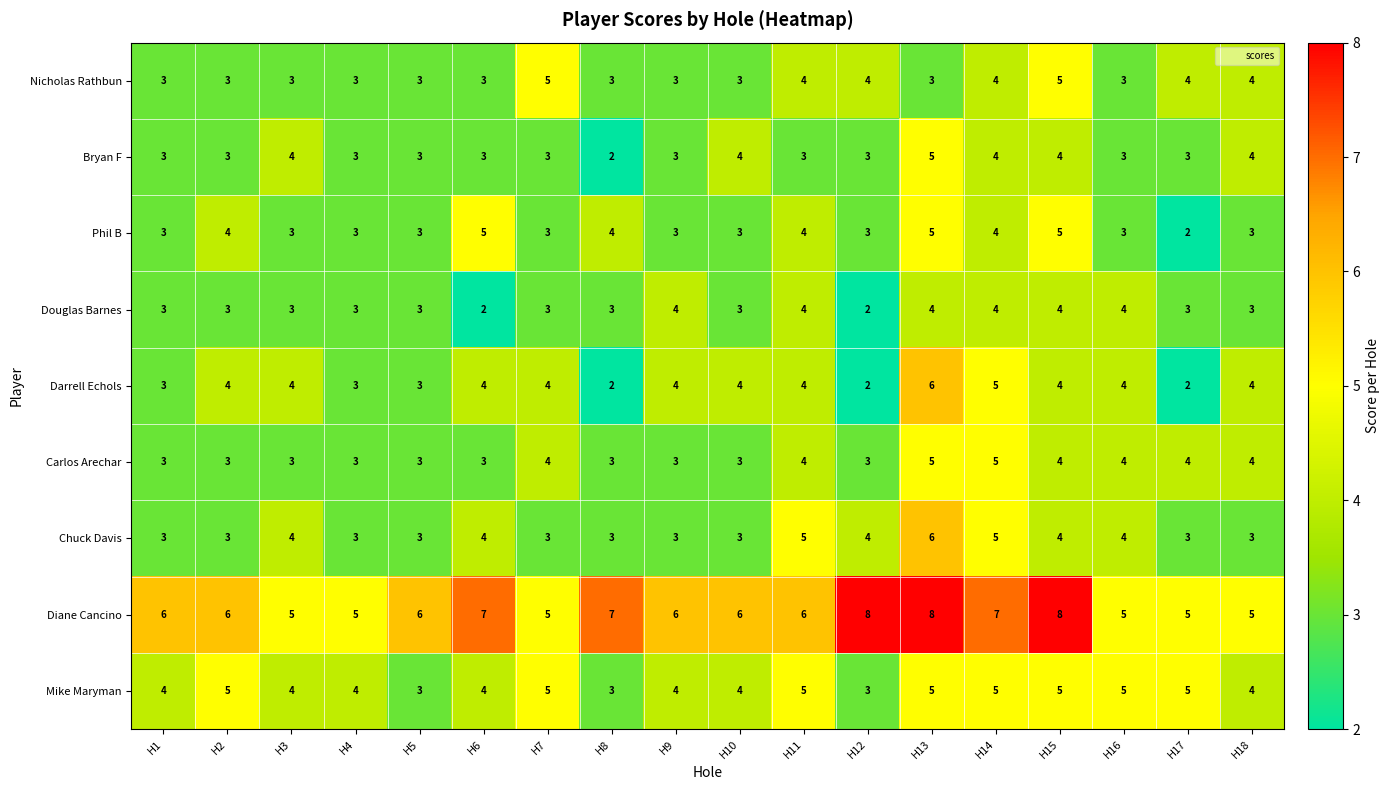

Which series has the widest spread of values?

Darrell Echols